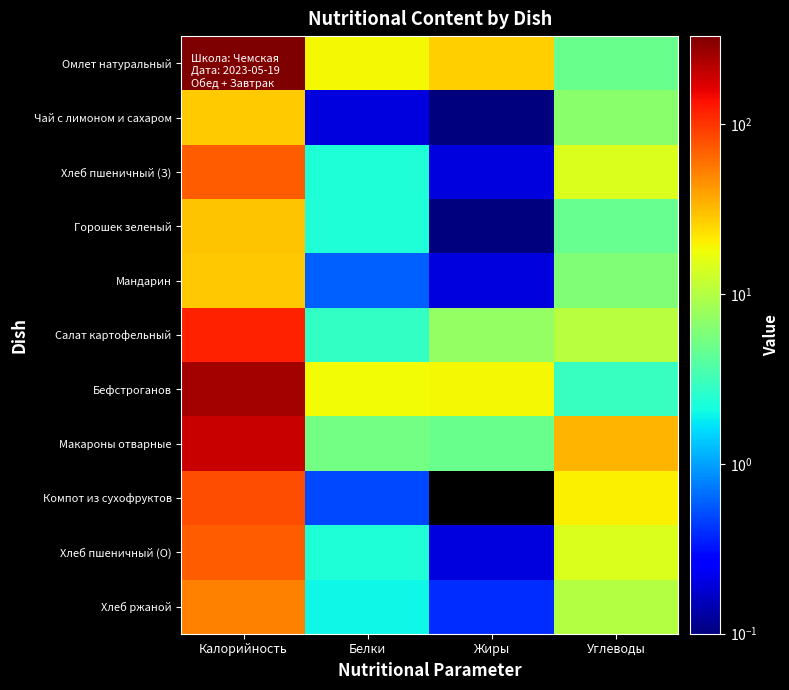

Reading left to right, list all the values displayed in this chart.

Омлет натуральный: Калорийность=330.7	Белки=18.6	Жиры=26.4	Углеводы=4.8
Чай с лимоном и сахаром: Калорийность=27.9	Белки=0.2	Жиры=0.1	Углеводы=6.6
Хлеб пшеничный (З): Калорийность=70.3	Белки=2.3	Жиры=0.2	Углеводы=14.8
Горошек зеленый: Калорийность=29.5	Белки=2.3	Жиры=0.1	Углеводы=4.7
Мандарин: Калорийность=28.0	Белки=0.6	Жиры=0.2	Углеводы=6.0
Салат картофельный: Калорийность=117.2	Белки=2.8	Жиры=7.2	Углеводы=10.4
Бефстроганов: Калорийность=251.1	Белки=18.0	Жиры=18.6	Углеводы=2.9
Макароны отварные: Калорийность=196.8	Белки=5.3	Жиры=4.9	Углеводы=32.8
Компот из сухофруктов: Калорийность=81.0	Белки=0.5	Жиры=0.0	Углеводы=19.8
Хлеб пшеничный (О): Калорийность=70.3	Белки=2.3	Жиры=0.2	Углеводы=14.8
Хлеб ржаной: Калорийность=51.2	Белки=2.0	Жиры=0.4	Углеводы=10.0